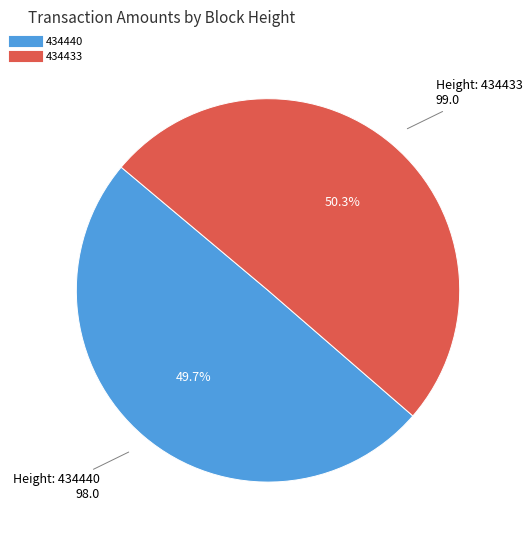

Which category has the smallest portion of the pie?

434440